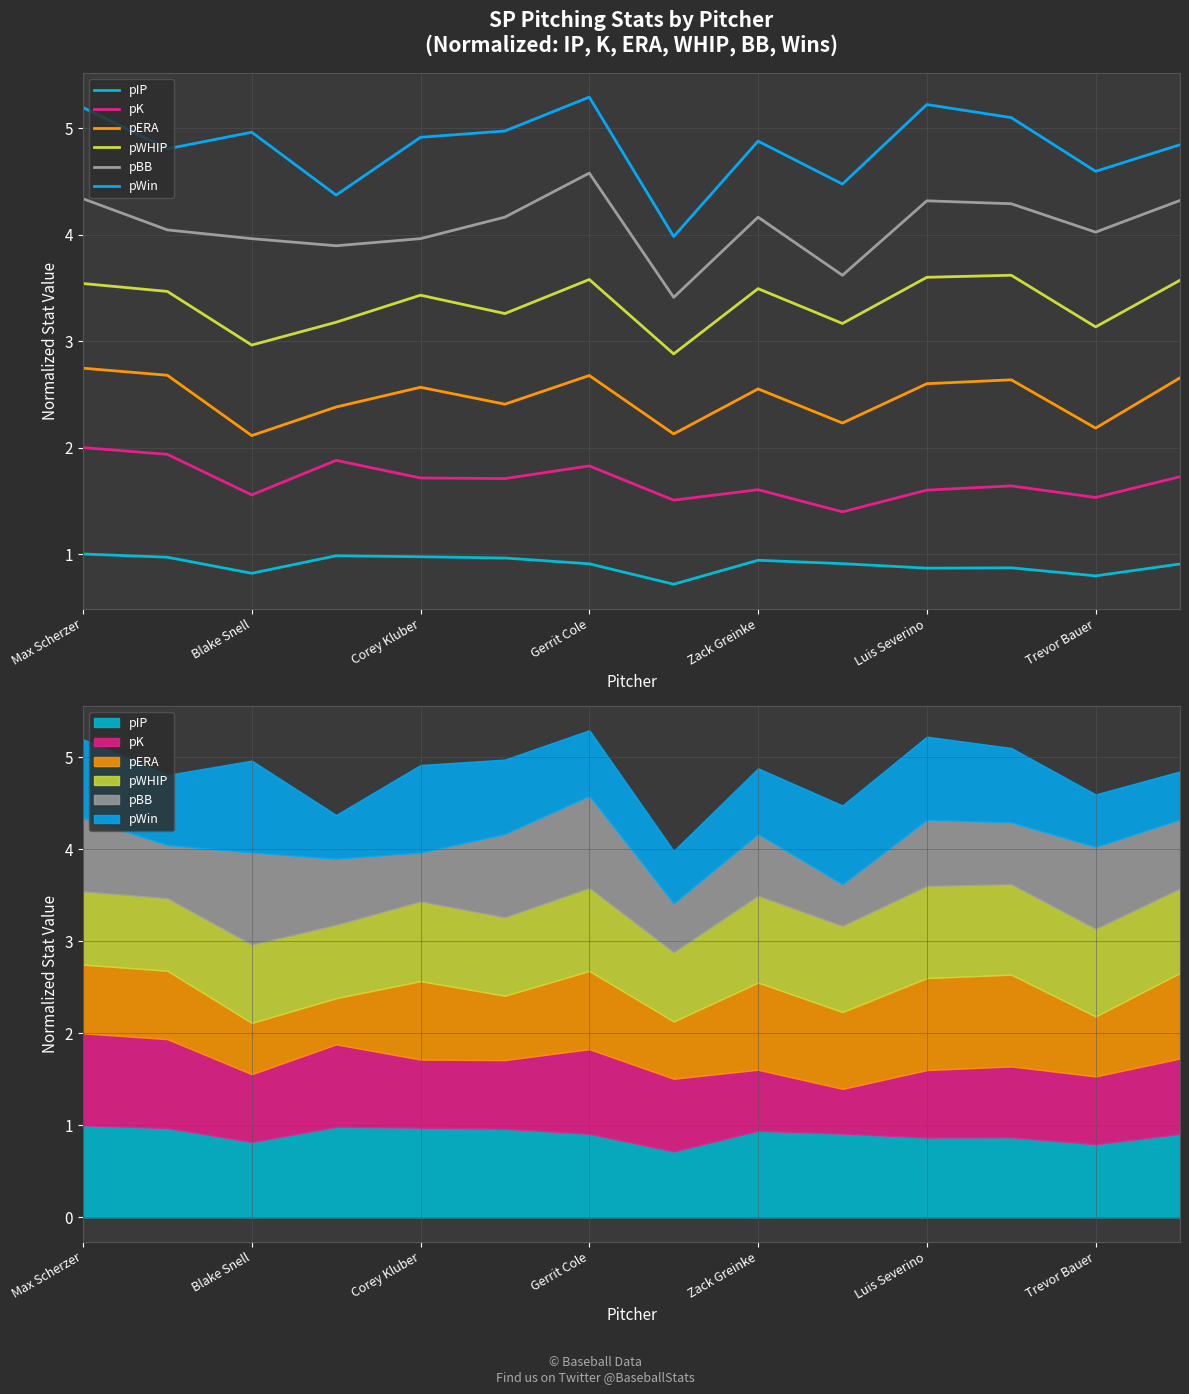

What is the value of the pK point at the 13th from the left?

1.5